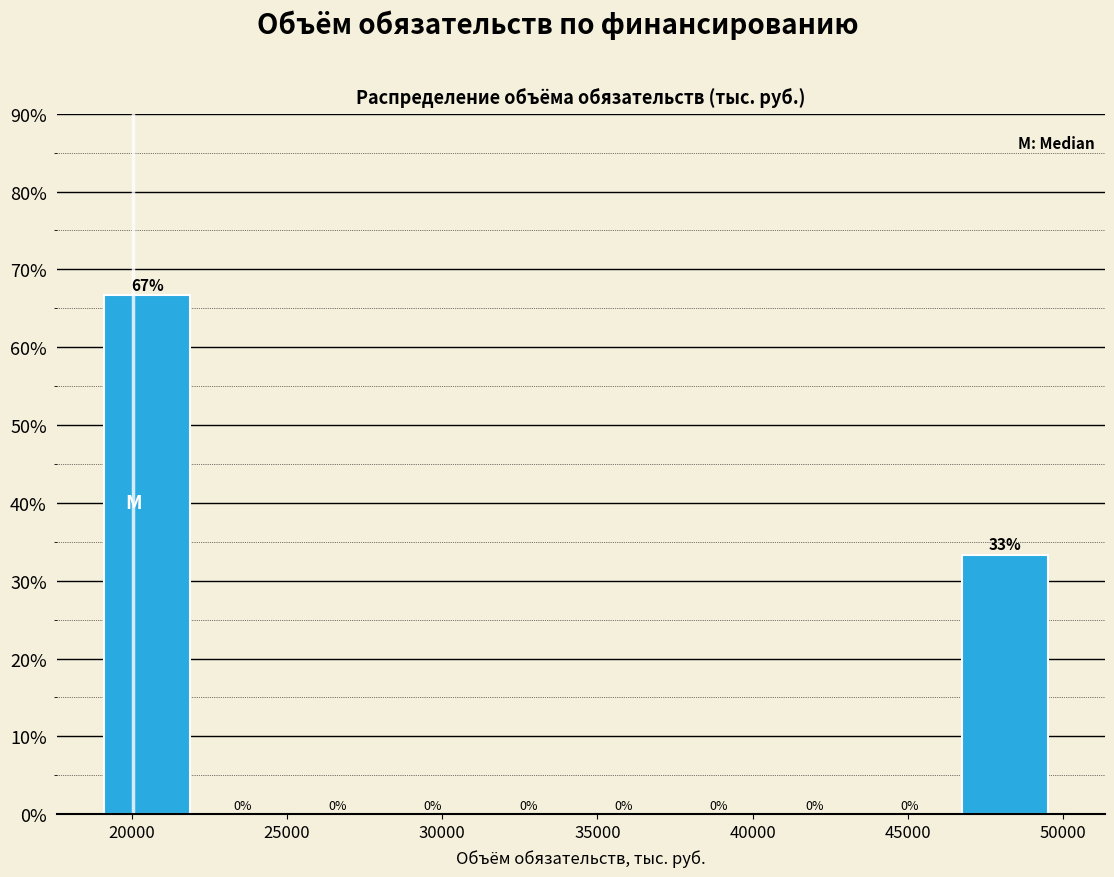

Over which range of the x-axis is the bar tallest?

19000 to 22000